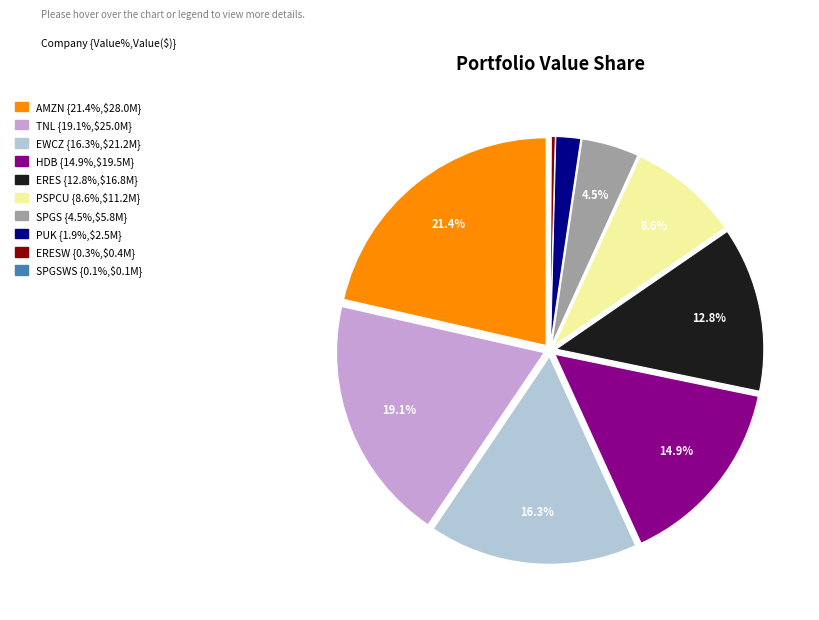

Is there any slice that represents more than half of the pie?

No